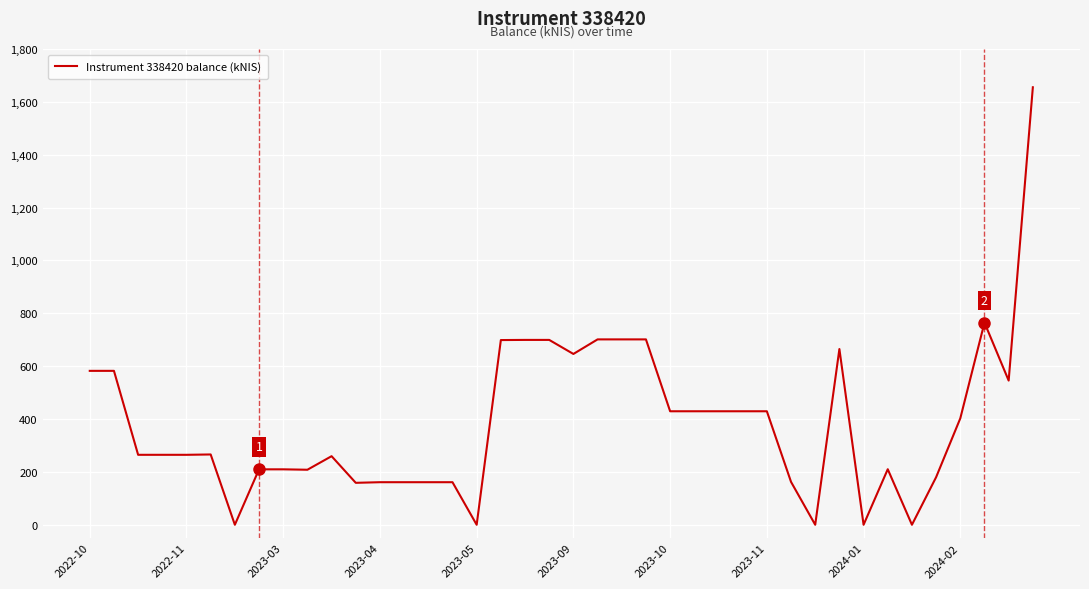

Is this an area chart (filled region under the line)?

No